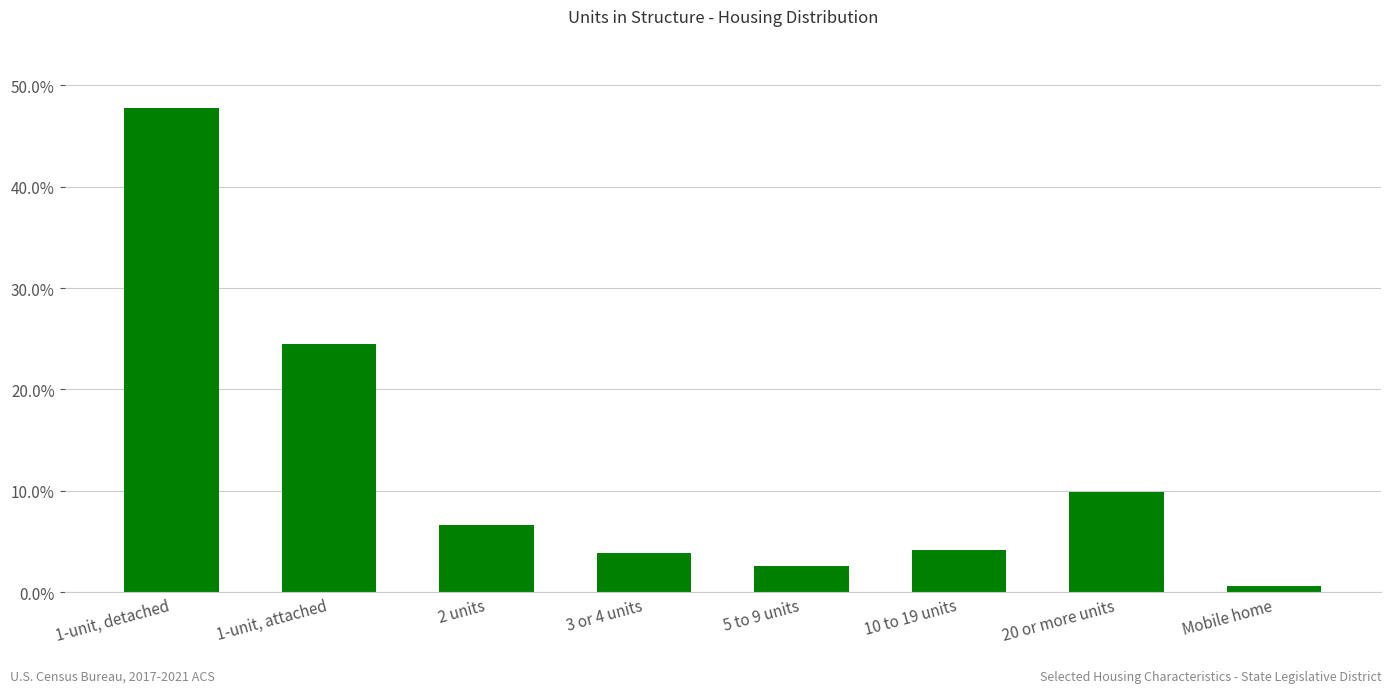

What is the minimum value shown in the chart?

0.6